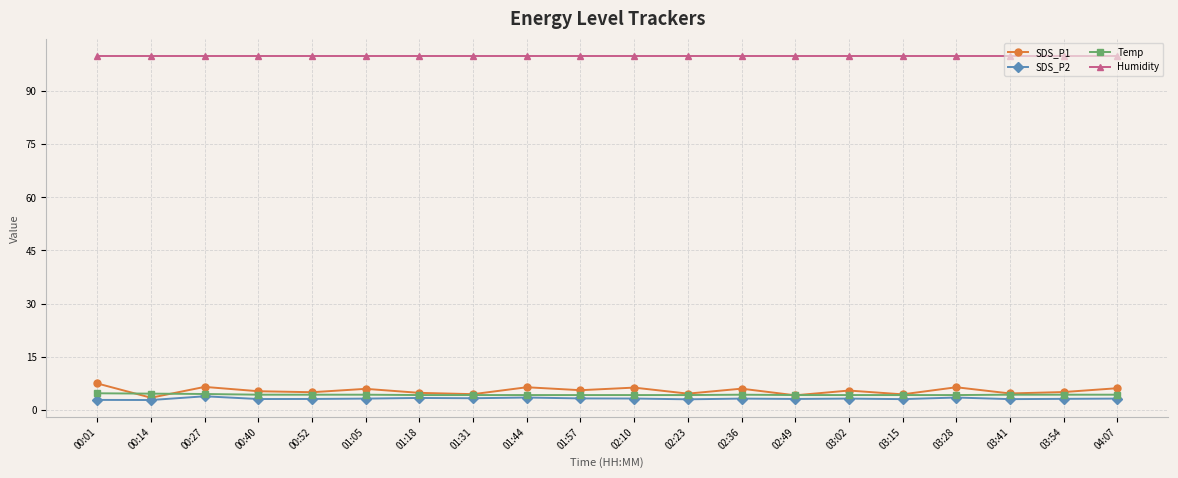

True or false: SDS_P1 and Humidity intersect in this chart.

False